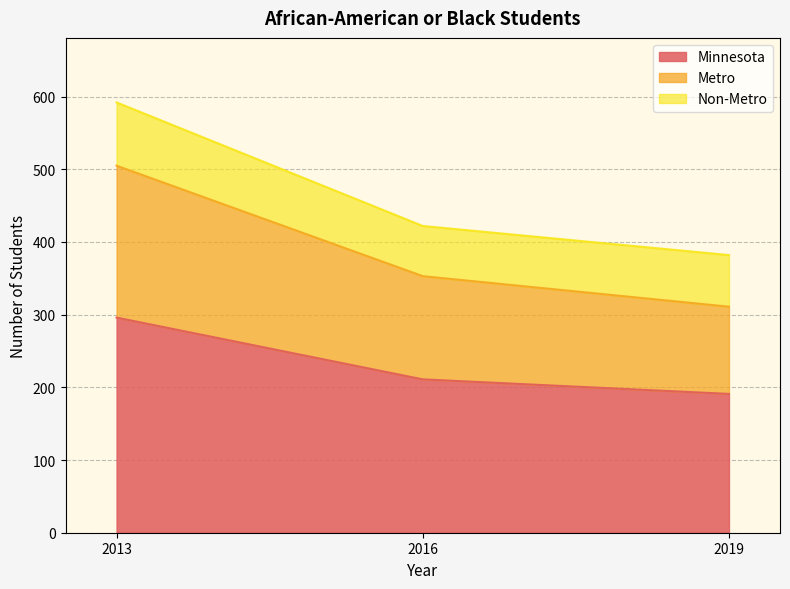

How many values in the Minnesota series exceed 211?

1